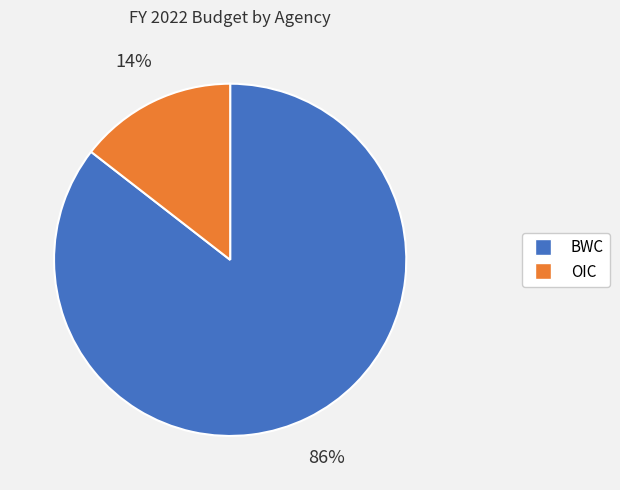

To the nearest percent, what is the average slice percentage?

50%